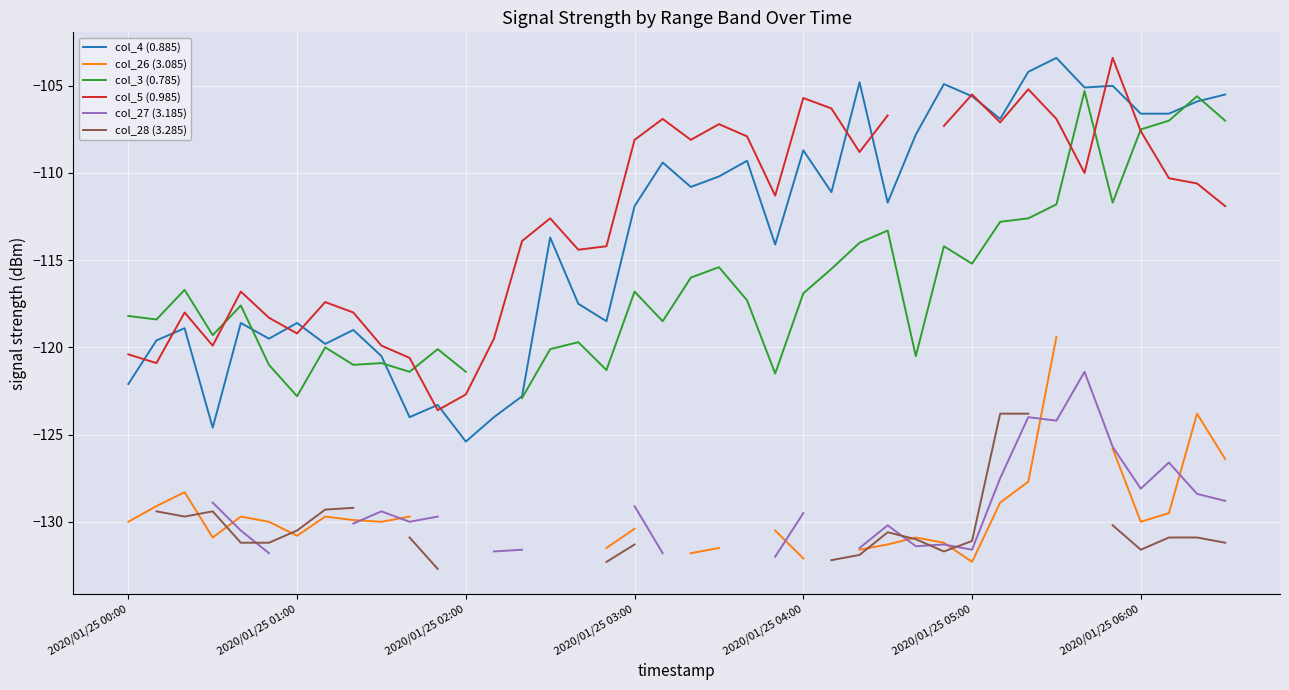

At 31, list the series in order from largest to smallest.

col_4 (0.885), col_5 (0.985), col_3 (0.785), col_28 (3.285), col_27 (3.185), col_26 (3.085)